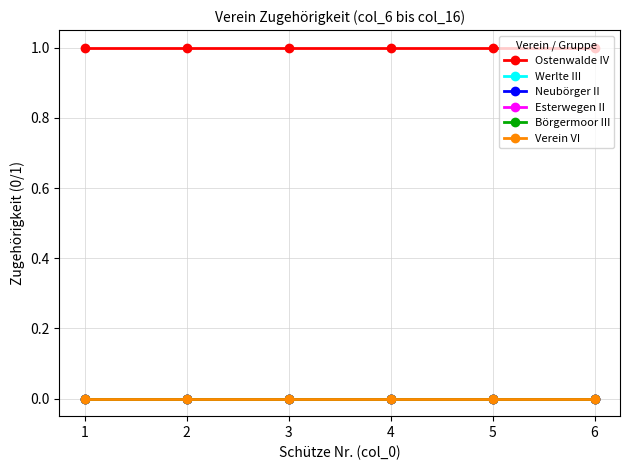

Is it true that Verein VI equals 0 at 5?

True